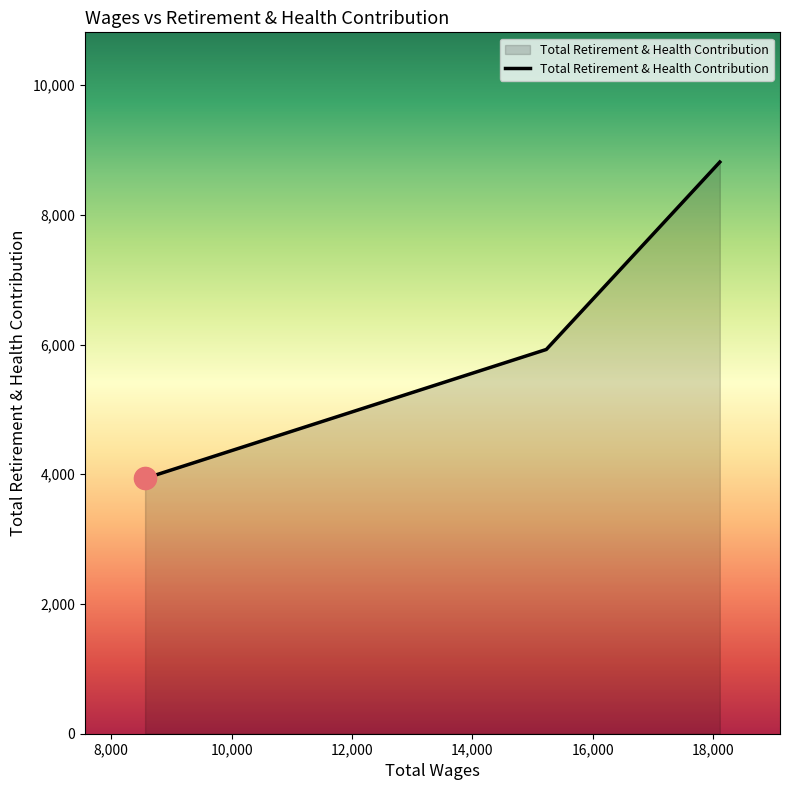

How many categories are shown in the chart?

3